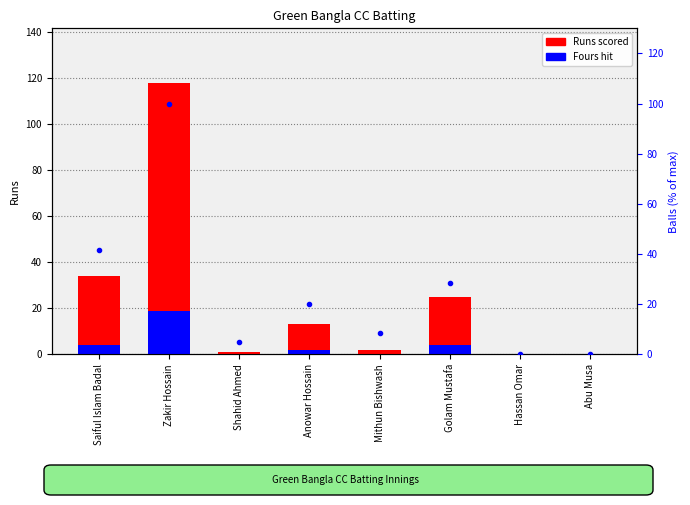

Where is Runs nearest to the value 59?

Saiful Islam Badal